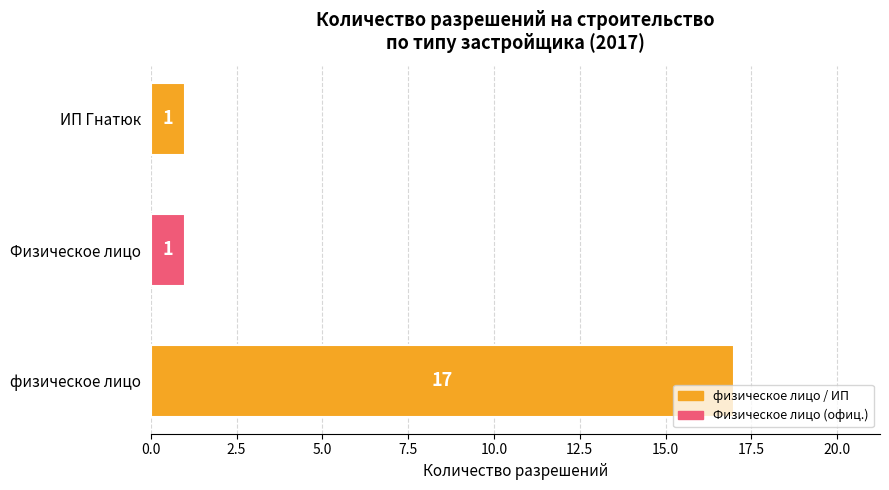

How many values are between 1 and 17?

3